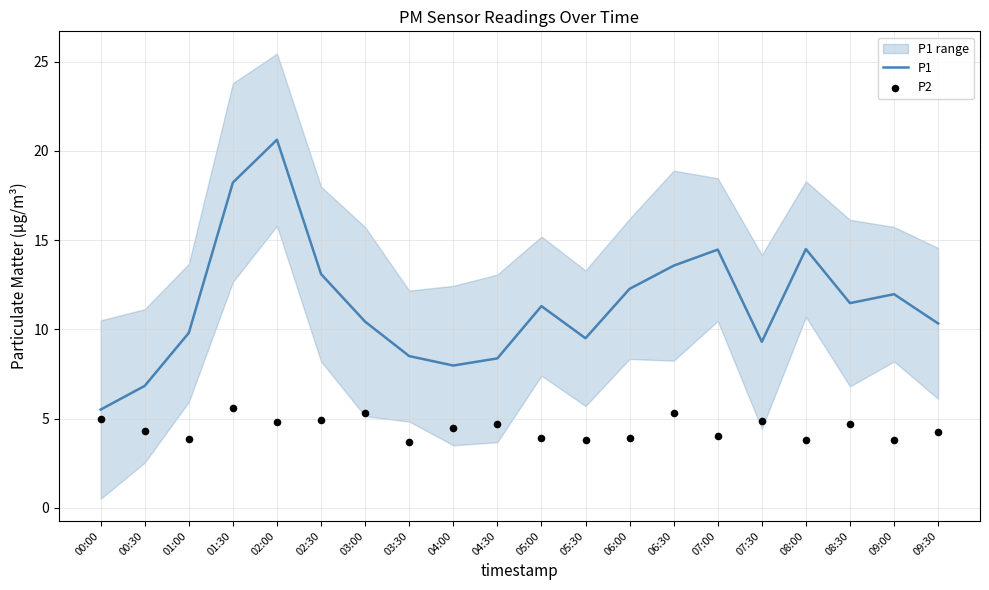

Which series has the widest spread of Y values?

P1